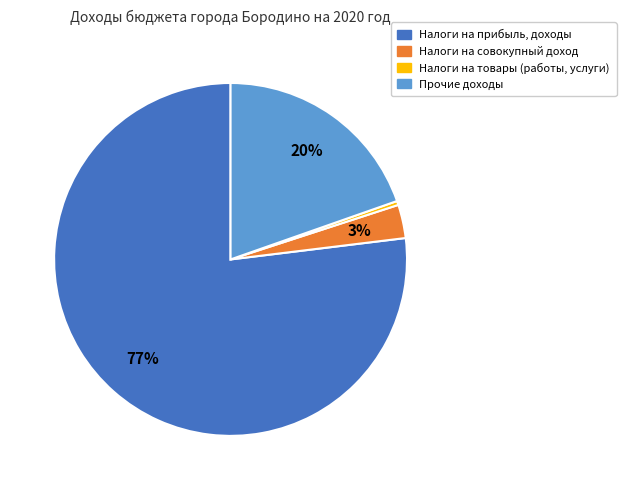

How many segments does this pie chart have?

4